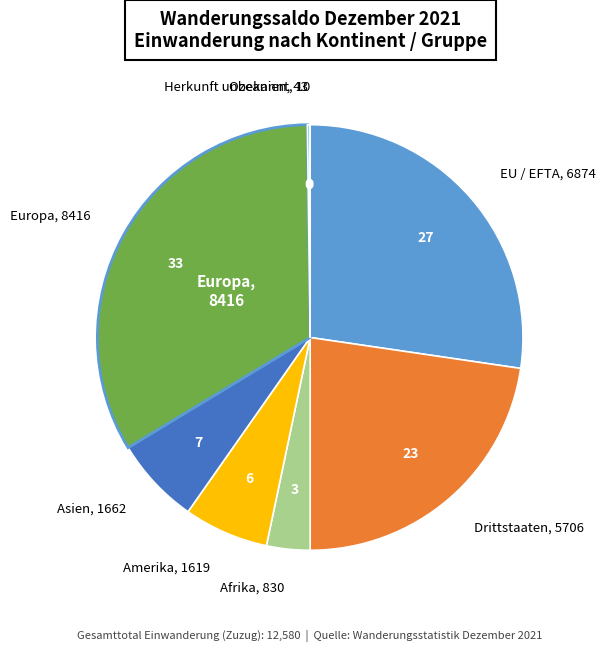

Is there a majority slice in this chart?

No